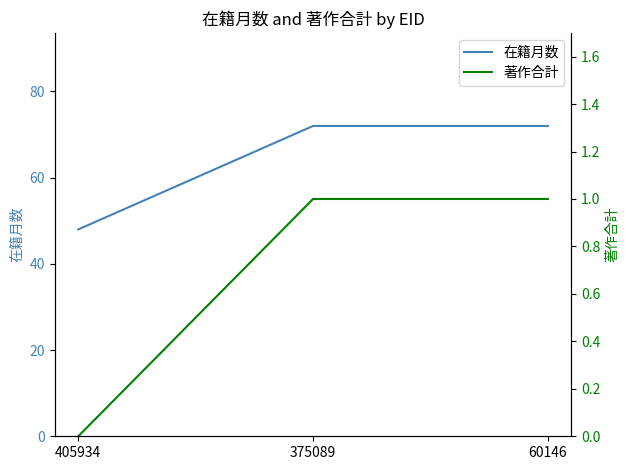

Between 405934 and 60146, which series saw the biggest shift?

在籍月数